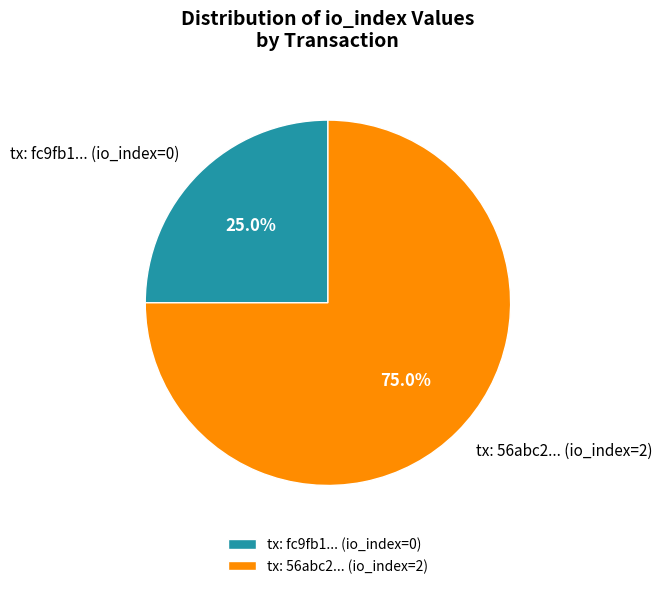

Which slice is the largest?

tx: 56abc2... (io_index=2)